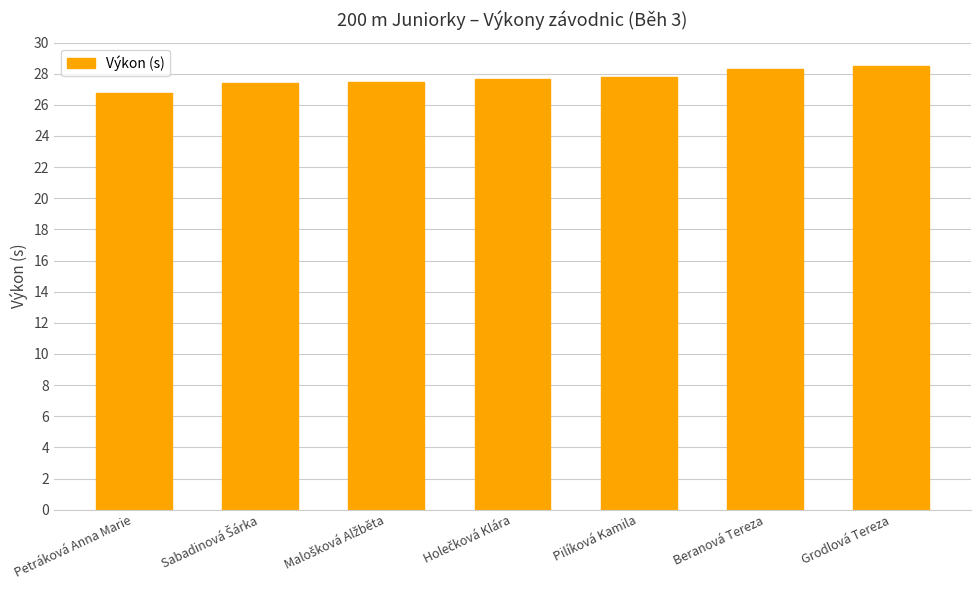

What is the label of the 7th bar from the right?

Petráková Anna Marie